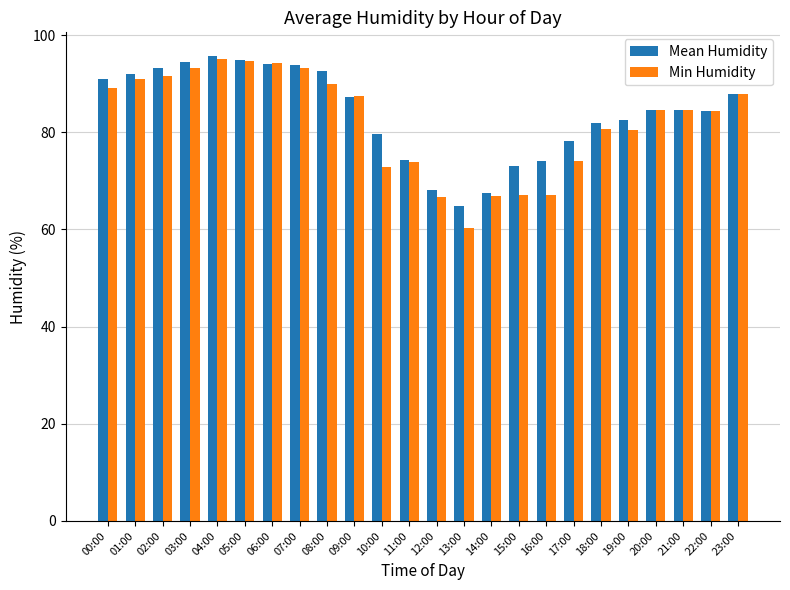

Is the value of Mean Humidity at 04:00 greater than the value of Min Humidity at 14:00?

Yes